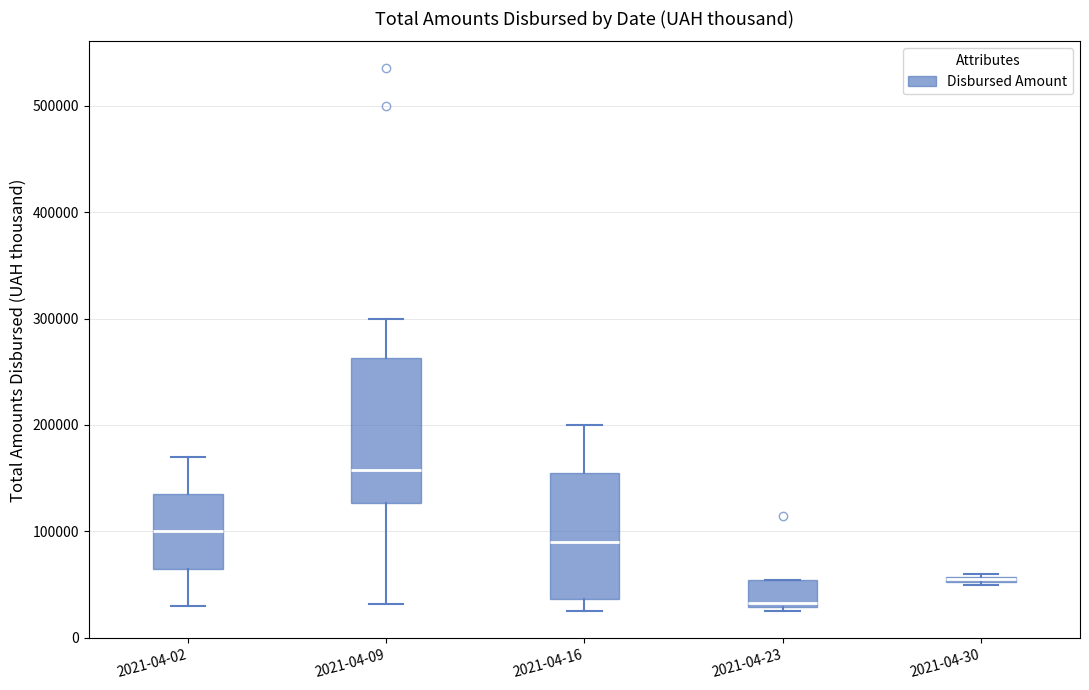

Which box's median line is the highest?

2021-04-09